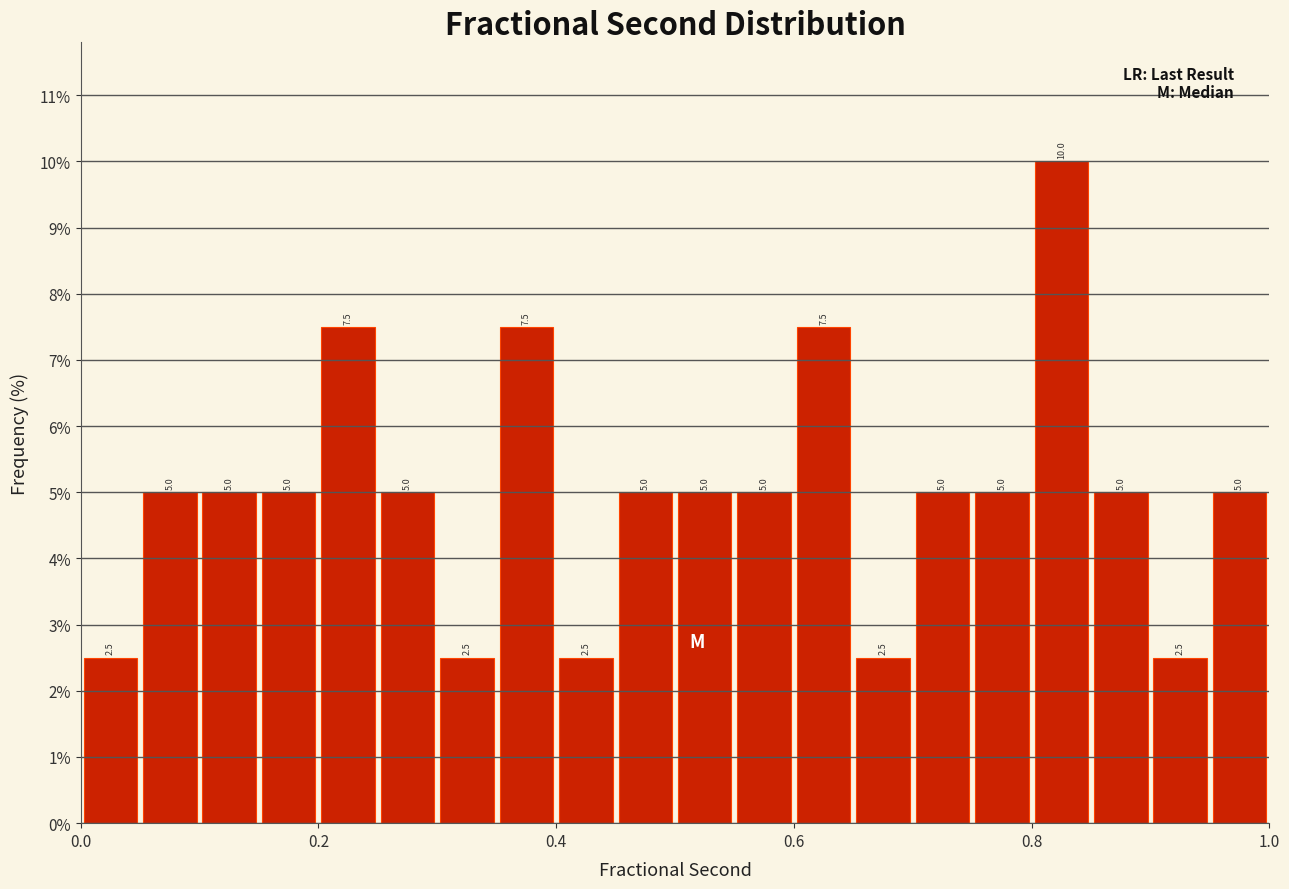

Read against the x-axis, roughly where is the centre of the tallest bar?

0.82